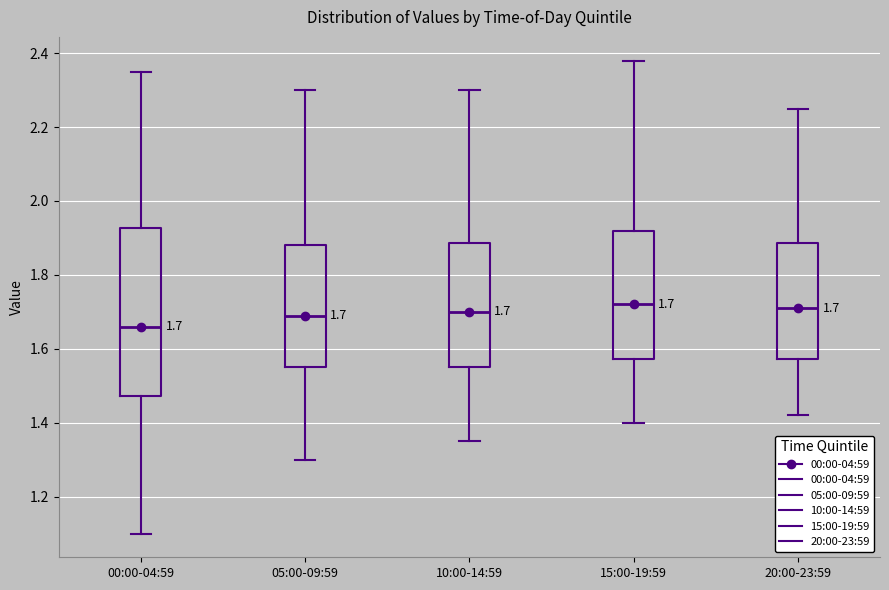

Comparing the boxes themselves (not the whiskers), which one is the tallest?

00:00-04:59